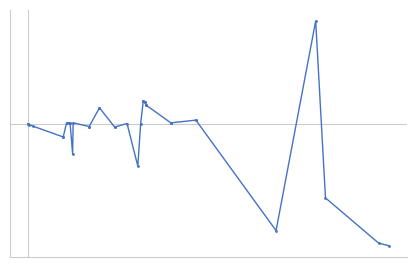

What is the greatest value displayed?

1130001.3